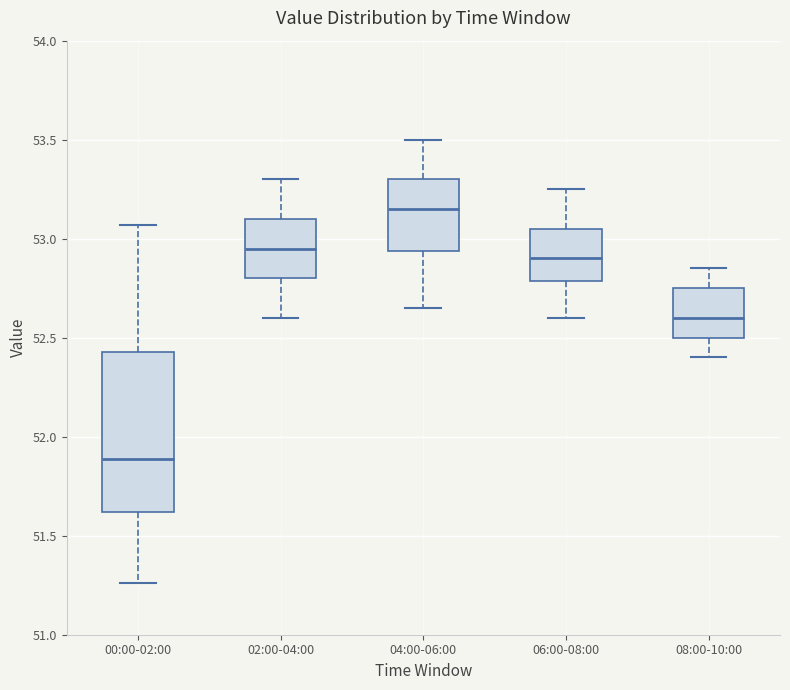

Which box is the tallest, from its lower edge to its upper edge?

00:00-02:00